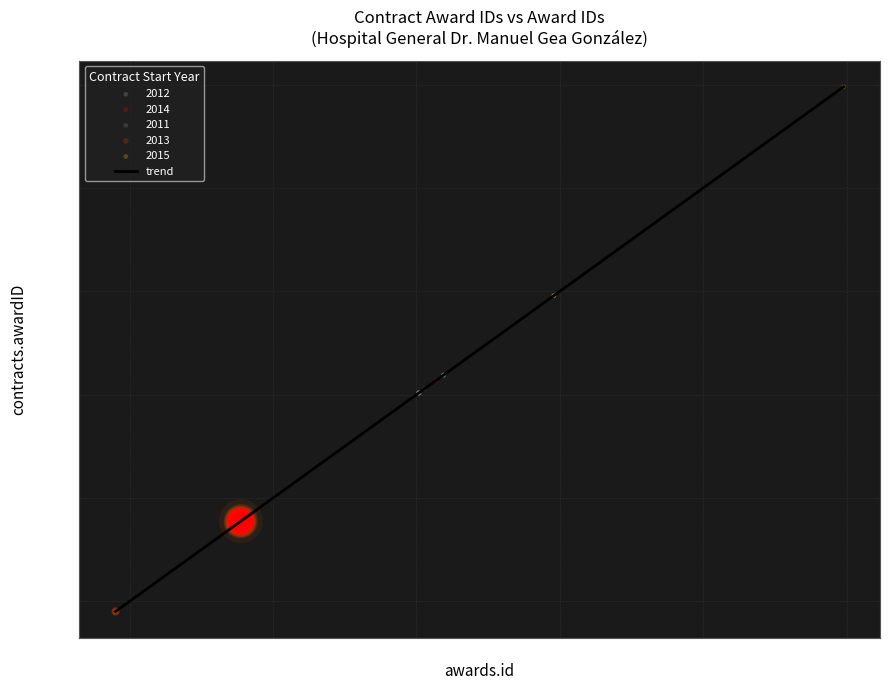

What is the difference between the maximum and minimum values?

507587